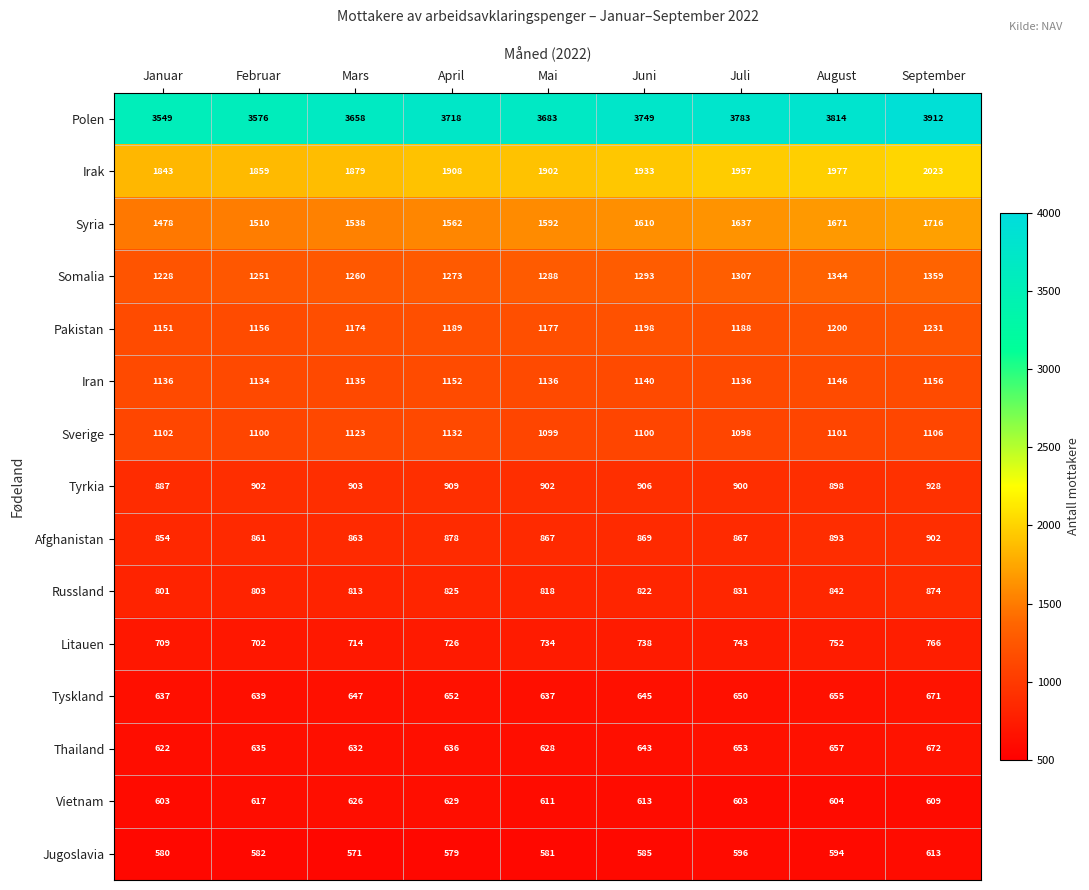

What is the maximum value for Somalia?

1359